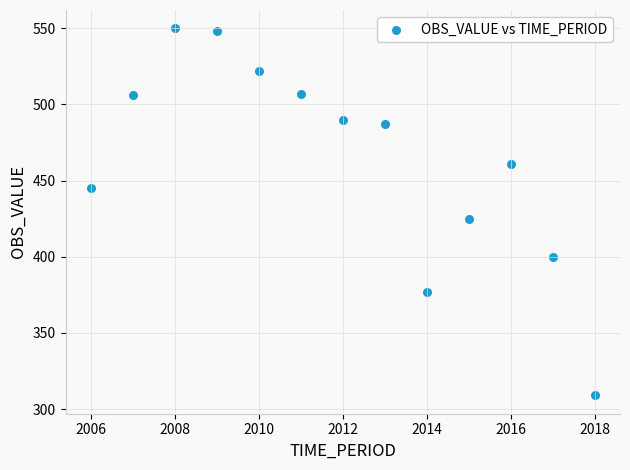

What Y value in the scatter plot is closest to 429?

425